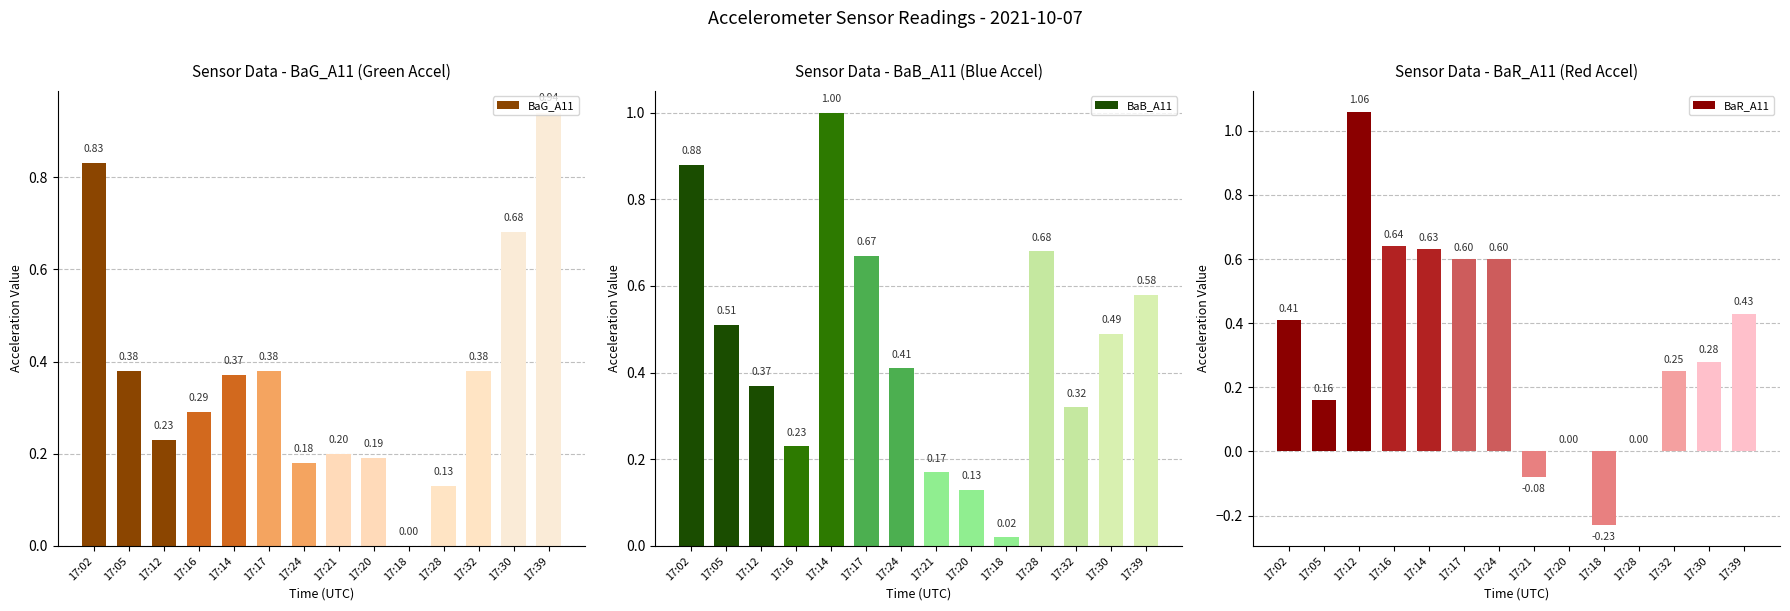

At which label is BaB_A11 closest to 0?

17:18